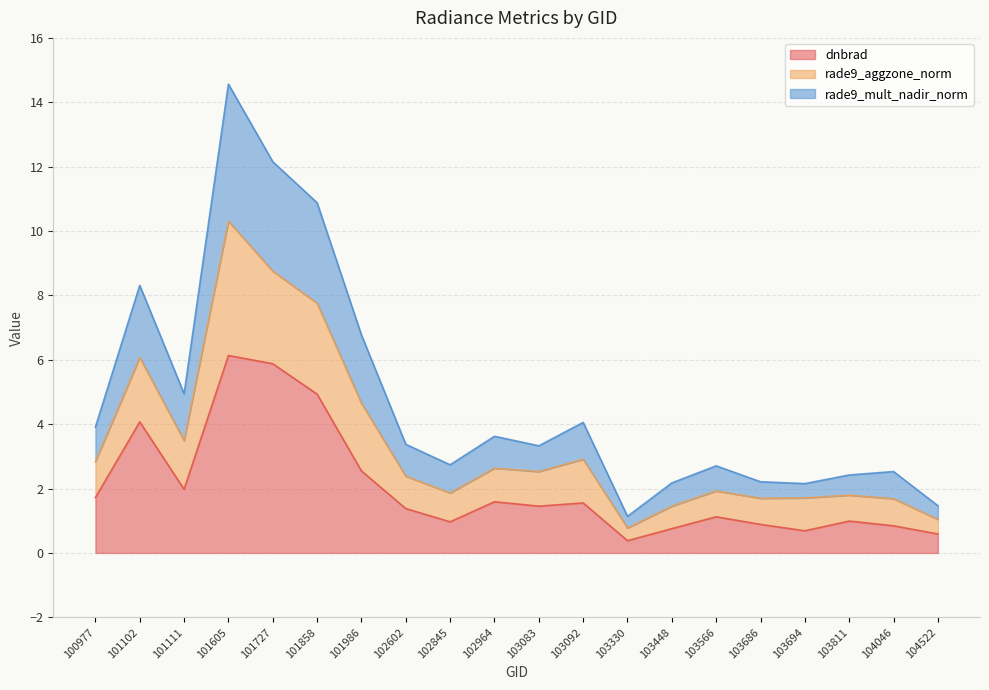

How many interior local valleys does the rade9_aggzone_norm series have?

5